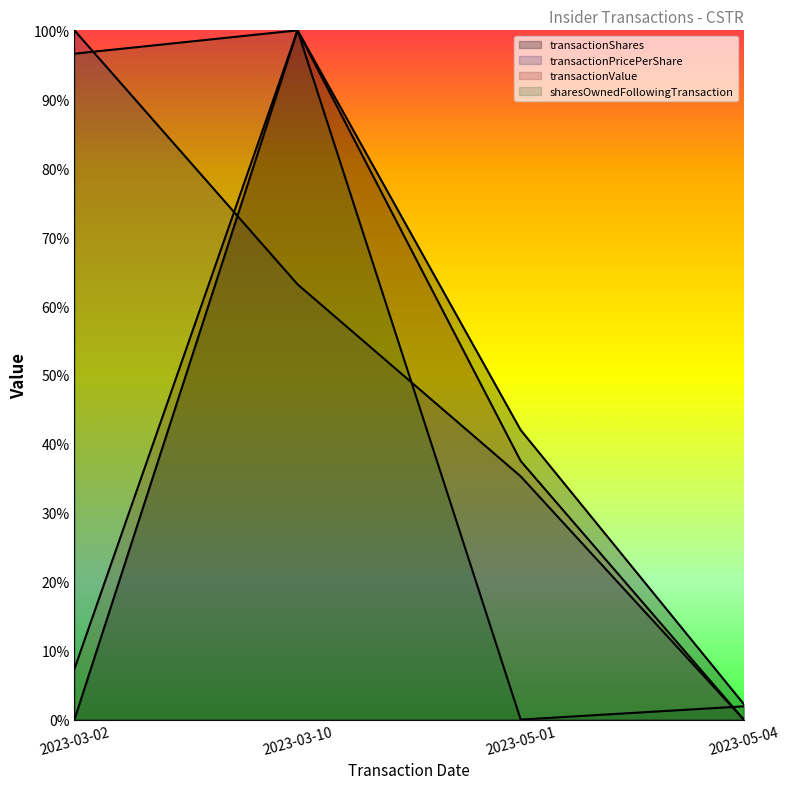

Read the transactionPricePerShare value at 2023-03-10.

0.6